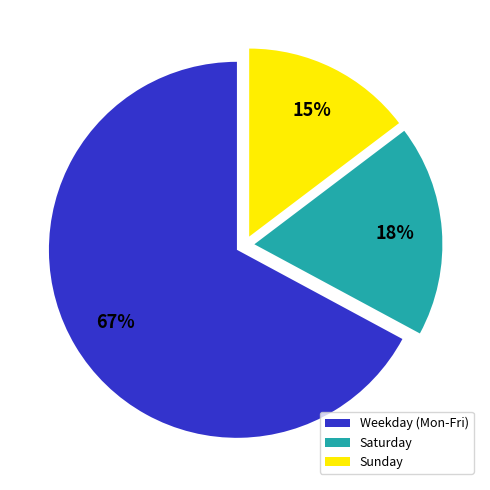

What is the majority slice?

Weekday (Mon-Fri)